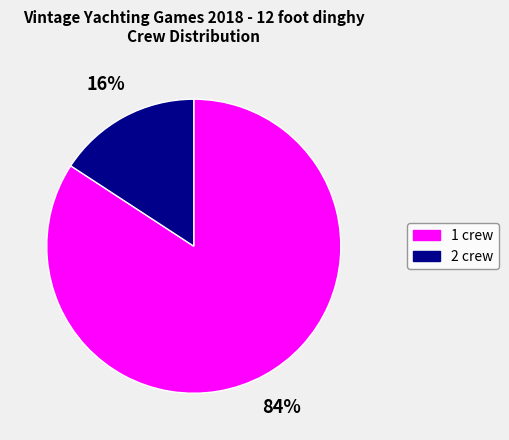

Is there a majority slice in this chart?

Yes